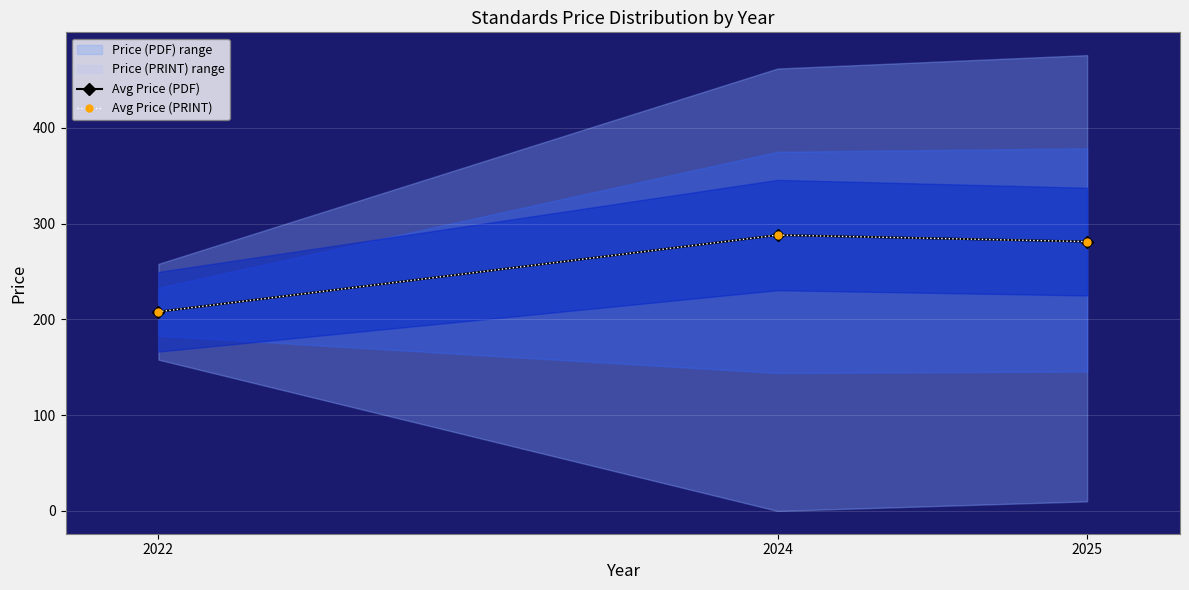

At 2024, list the series in order from largest to smallest.

Avg Price (PDF), Avg Price (PRINT)